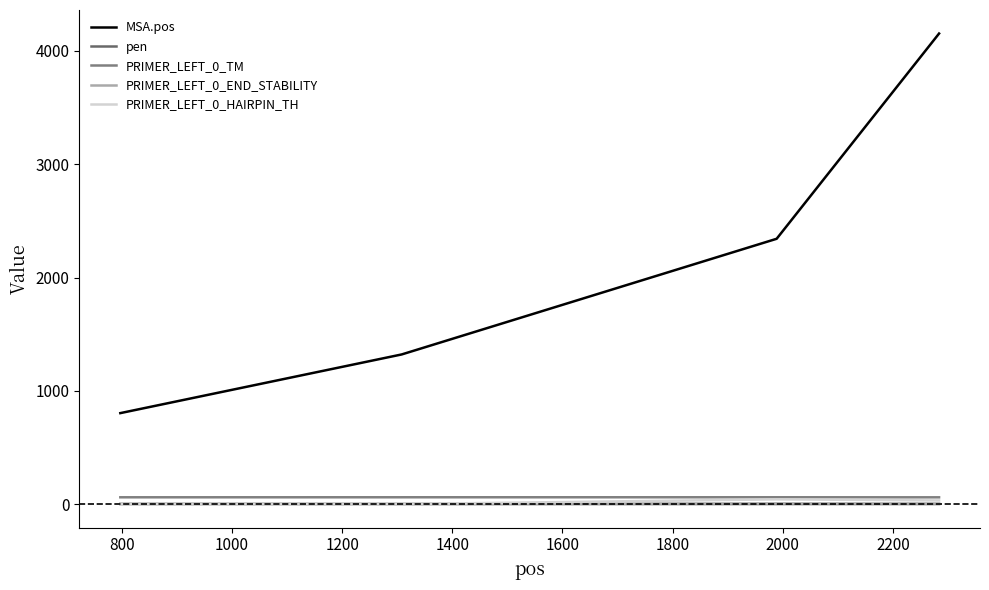

At how many categories does at least one series exceed 4120?

1